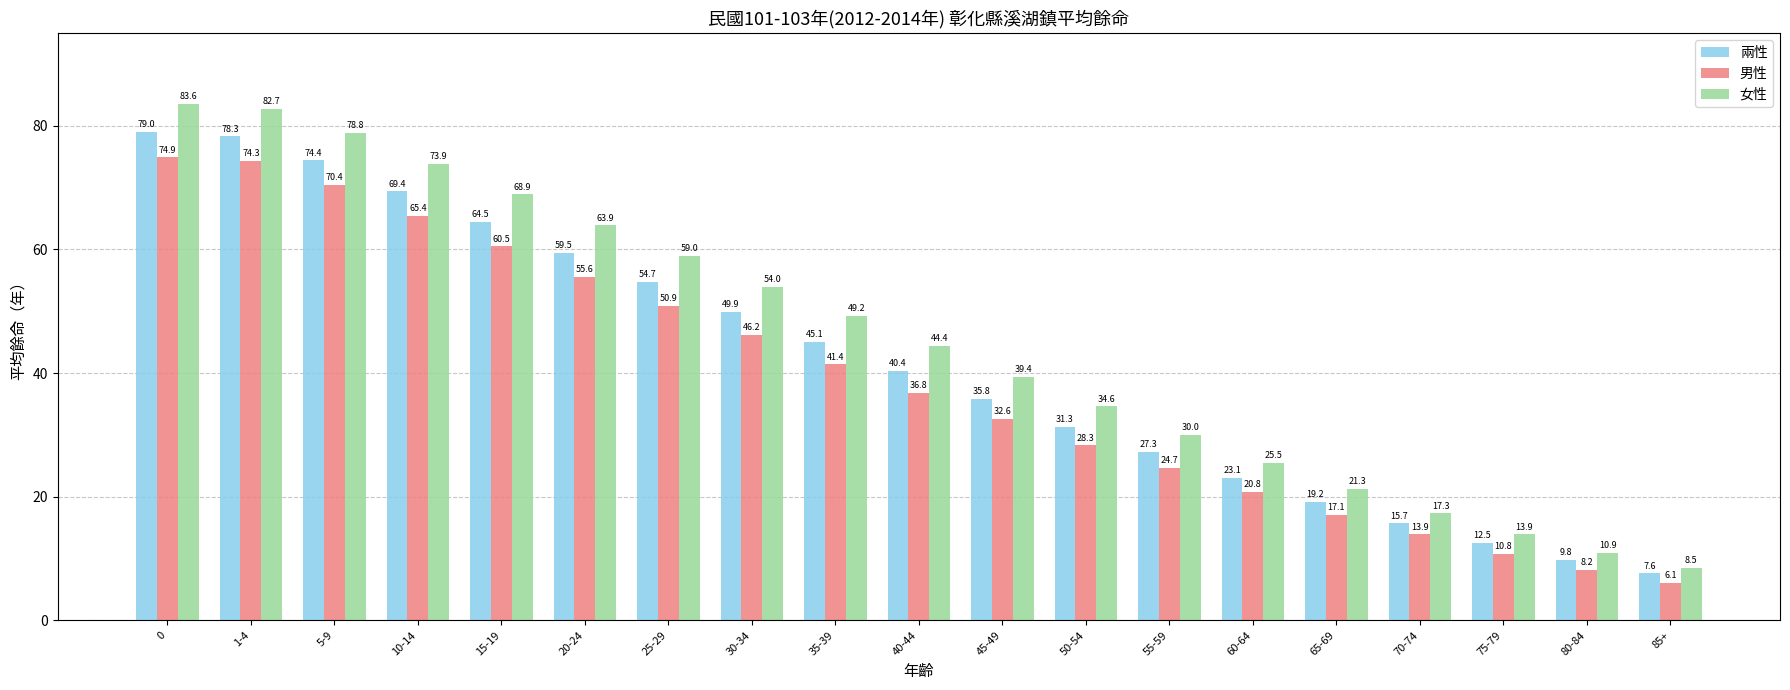

Which series has the widest spread of values?

女性